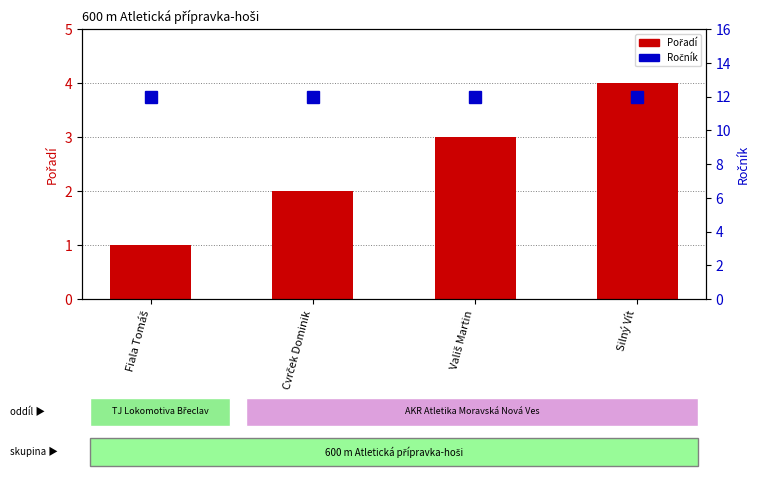

What is the value of the Pořadí bar at the 3rd from the left?

3